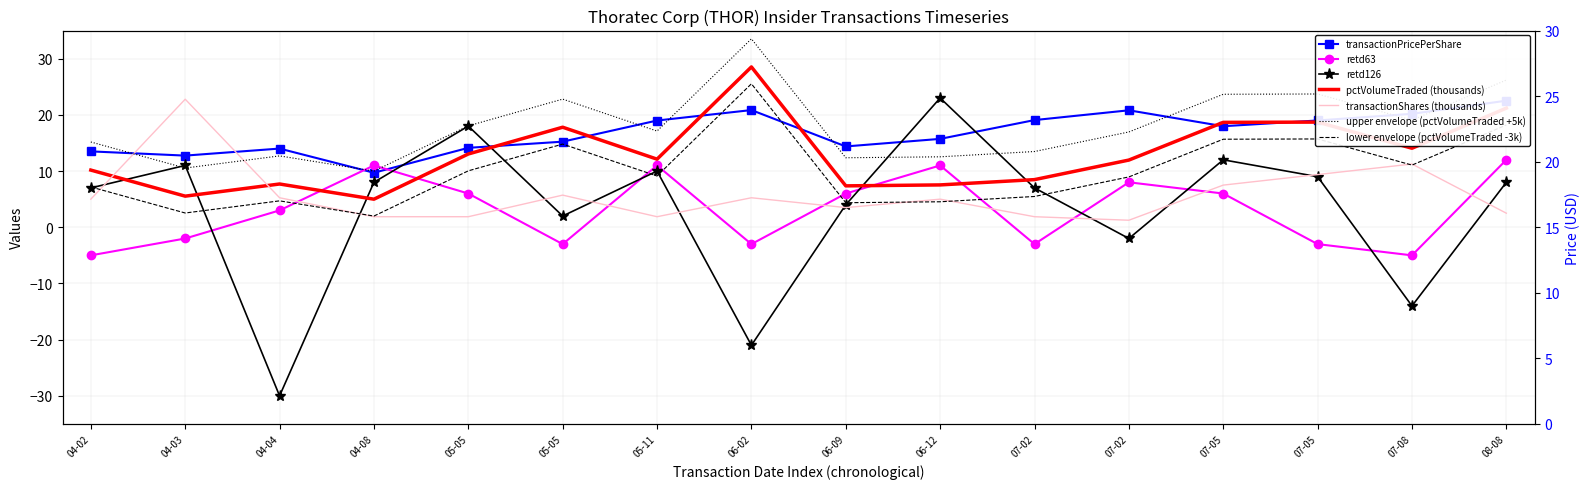

Does the chart have visible grid lines?

Yes